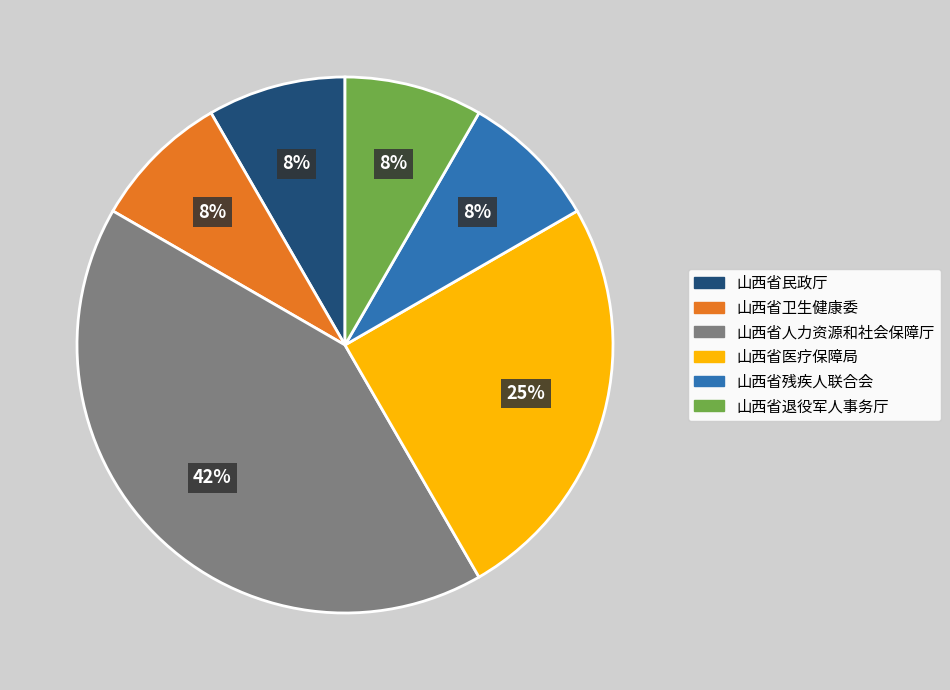

What percentage is the 山西省医疗保障局 slice, to the nearest percent?

25%